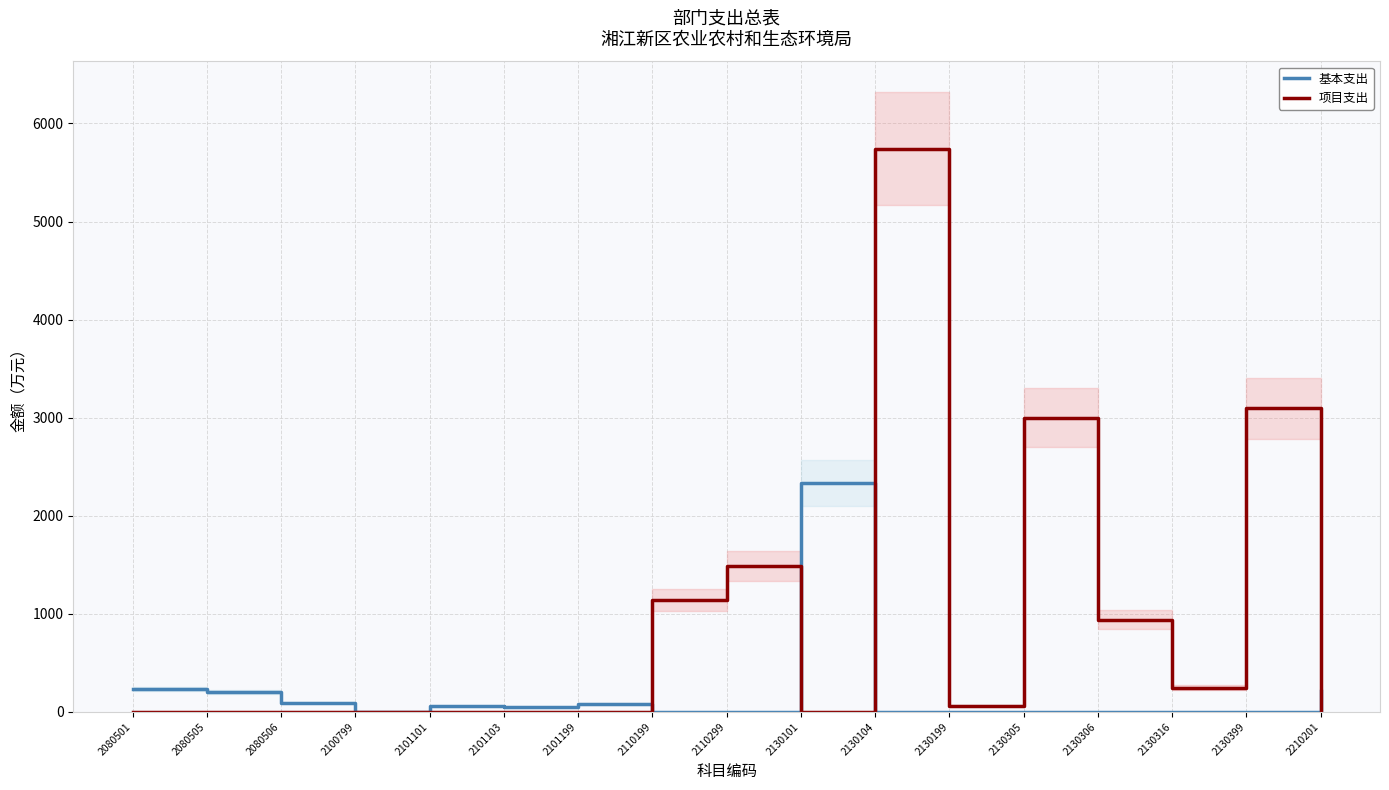

What is the value of the 项目支出 point at the 12th from the left?

61.0